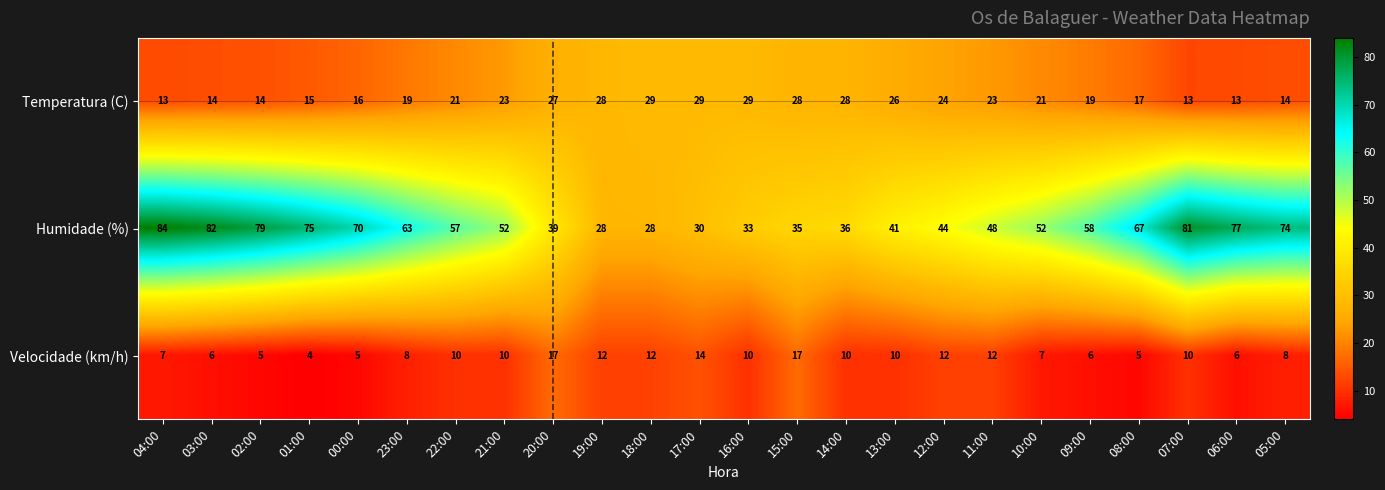

What is the spread (max minus min) of values at 01:00?

71